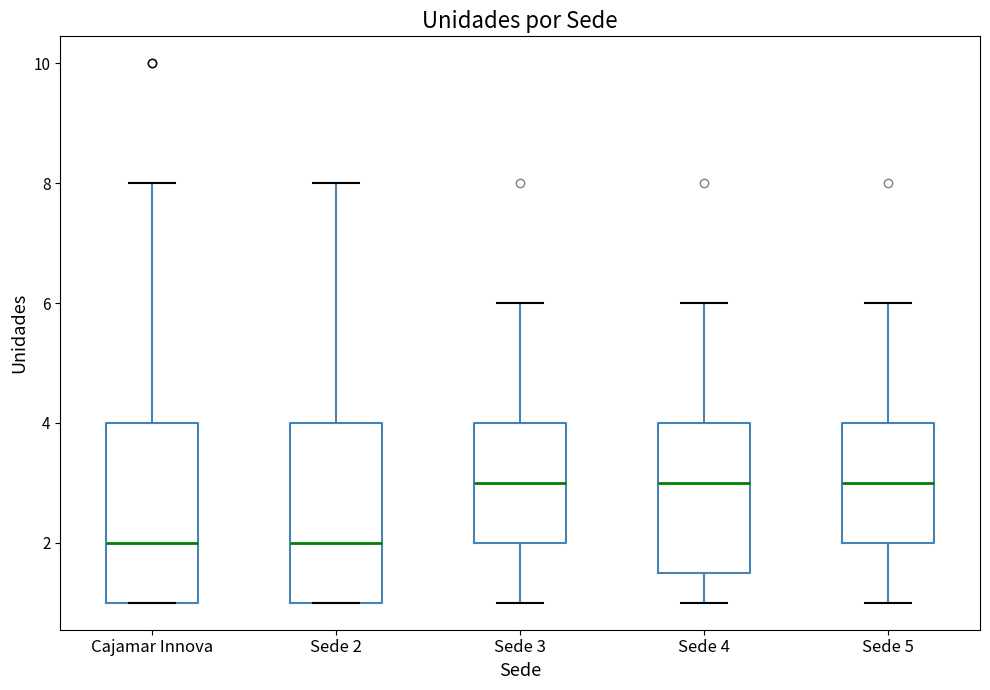

Reading left to right, read every box against the y-axis: the position of its median line, the range the box covers, and the ends of its whiskers. The values are not printed on the chart, so give them approximately, as read against the axis.

Cajamar Innova: median 2.0, box 1.0 to 4.0, whiskers 1.0 to 8.0
Sede 2: median 2.0, box 1.0 to 4.0, whiskers 1.0 to 8.0
Sede 3: median 3.0, box 2.0 to 4.0, whiskers 1.0 to 6.0
Sede 4: median 3.0, box 1.6 to 4.0, whiskers 1.0 to 6.0
Sede 5: median 3.0, box 2.0 to 4.0, whiskers 1.0 to 6.0